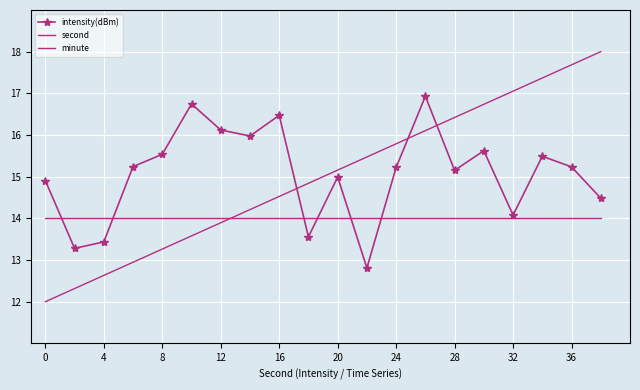

At how many categories does at least one series exceed 15?

16